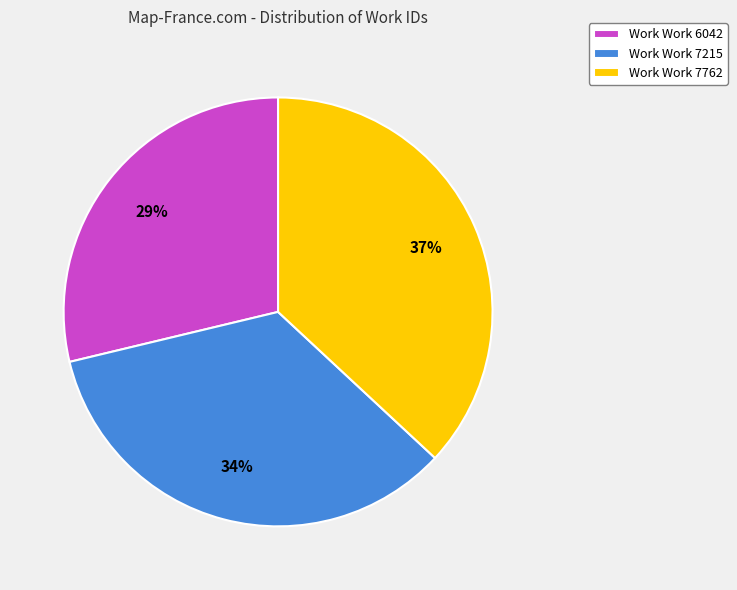

Is there a majority slice in this chart?

No